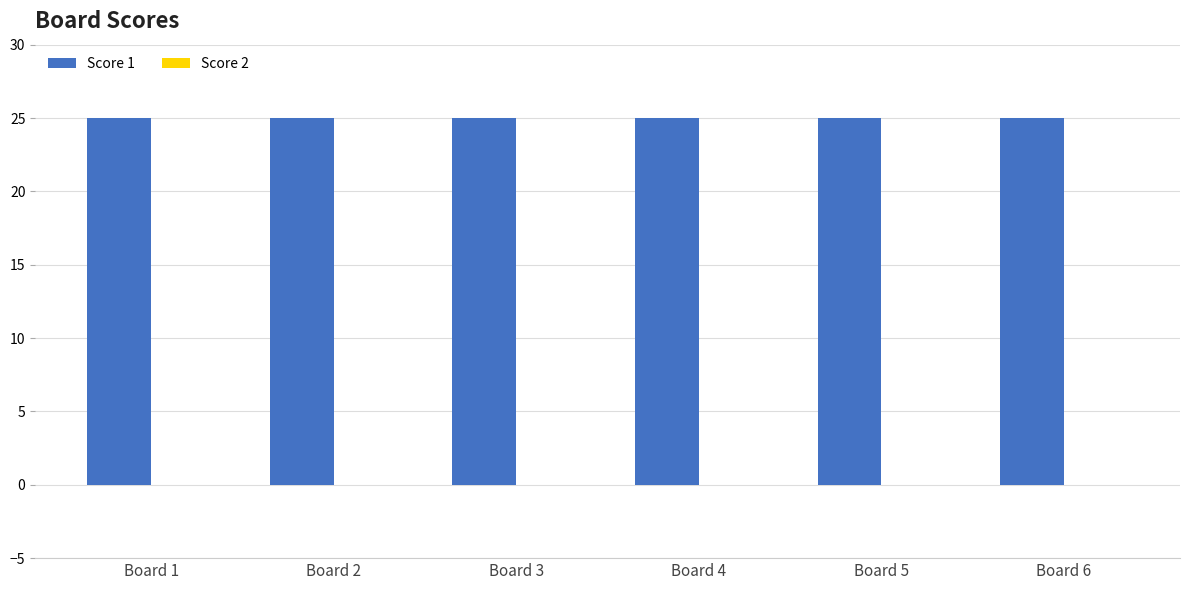

Reading left to right, extract all data points from this chart.

Score 1: Board 1=25	Board 2=25	Board 3=25	Board 4=25	Board 5=25	Board 6=25
Score 2: Board 1=0	Board 2=0	Board 3=0	Board 4=0	Board 5=0	Board 6=0